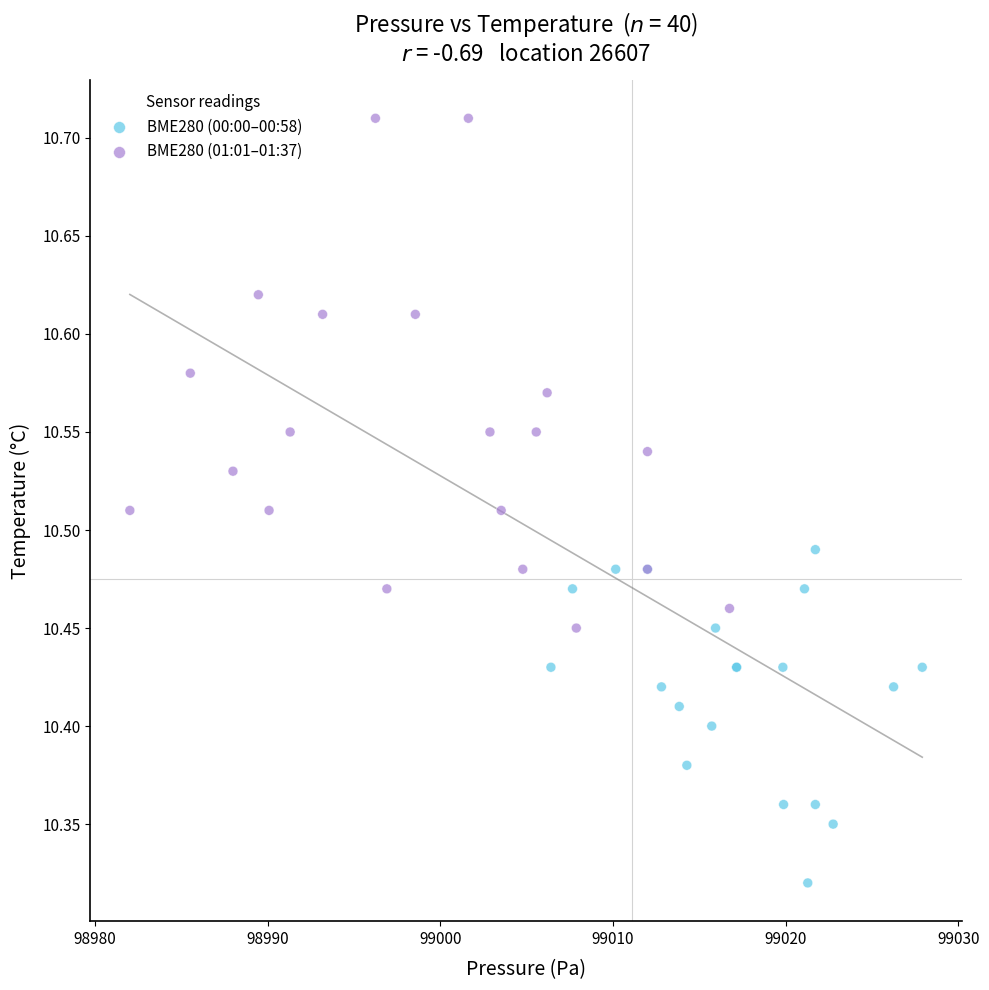

Which series reaches the minimum Y coordinate?

BME280 (00:00–00:58)